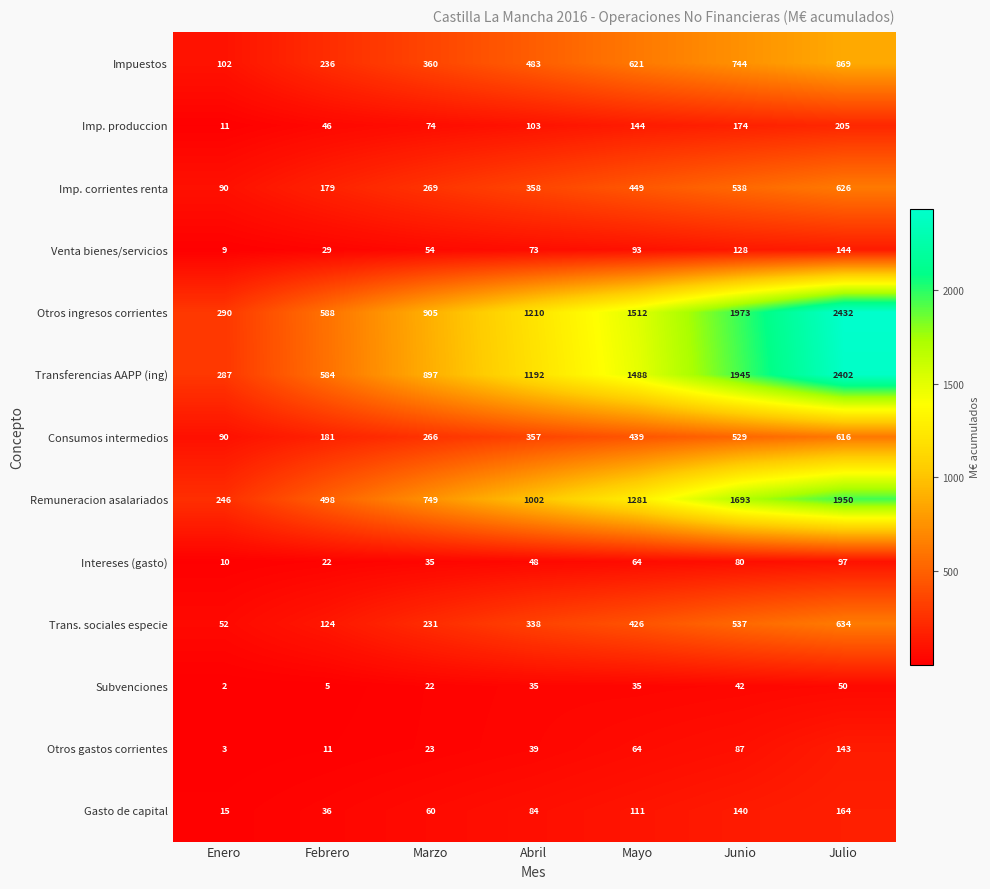

Read the Impuestos value at Enero.

102